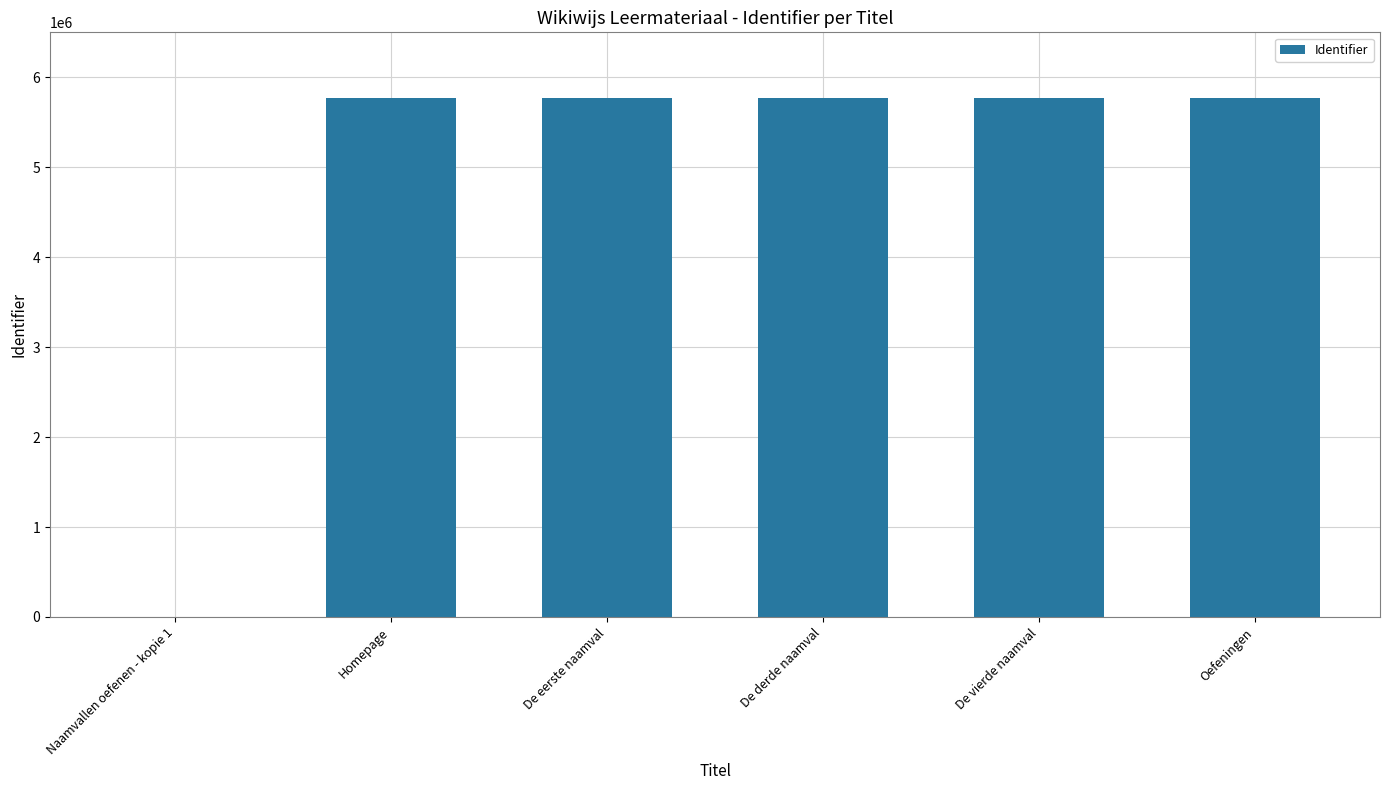

What is the sum of the values at De eerste naamval and De vierde naamval?

11542765